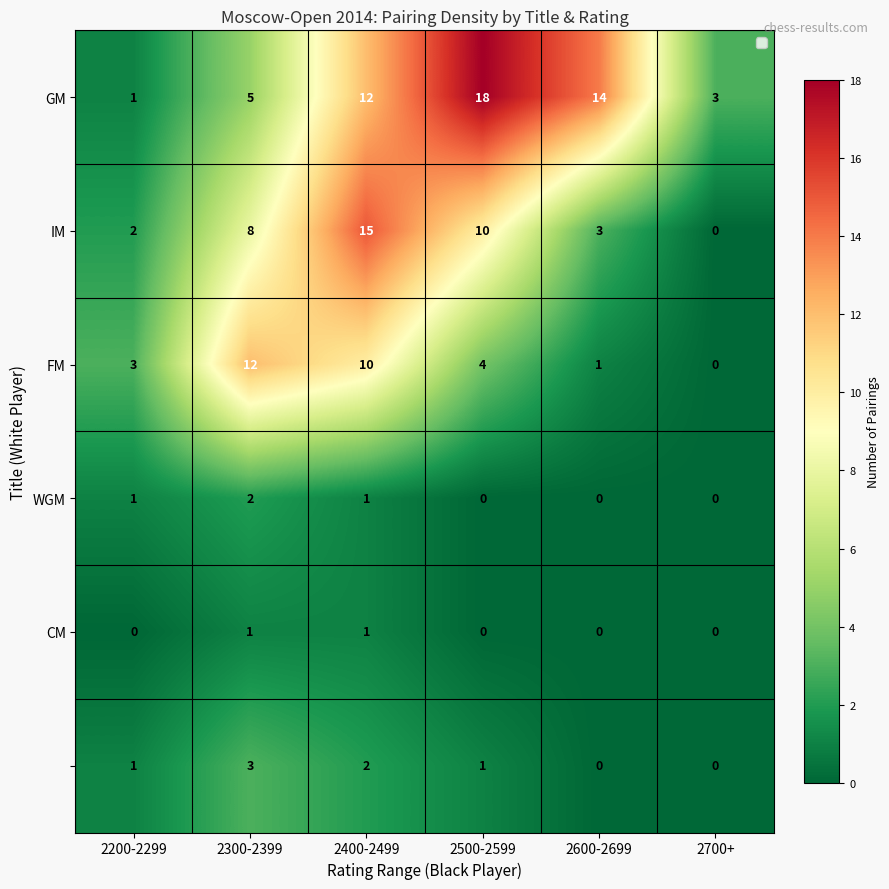

At how many categories does at least one series exceed 1?

6